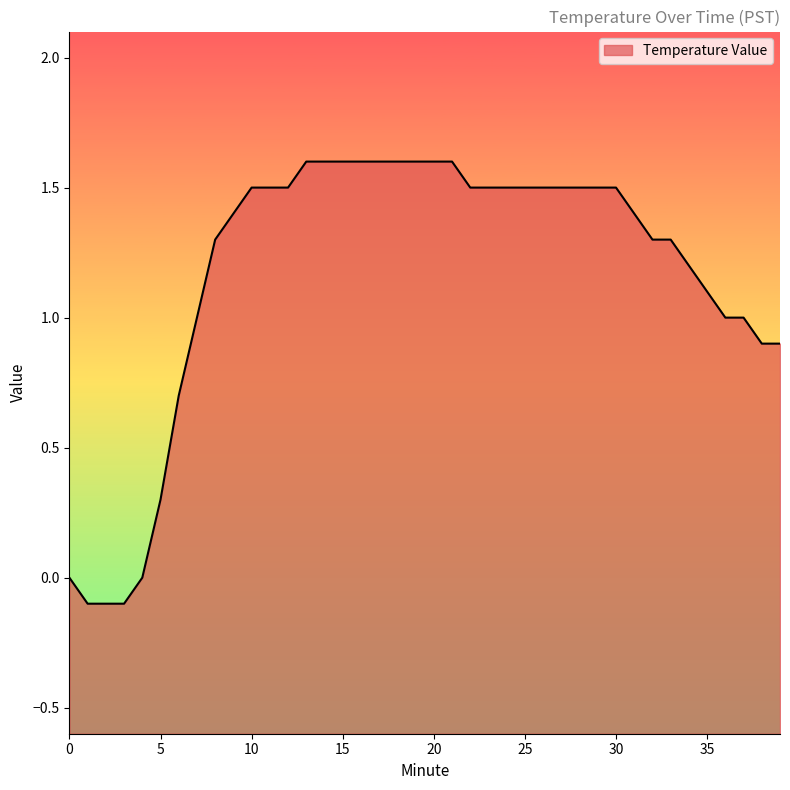

The chart shows a value of -0.2 at 1. True or false?

False